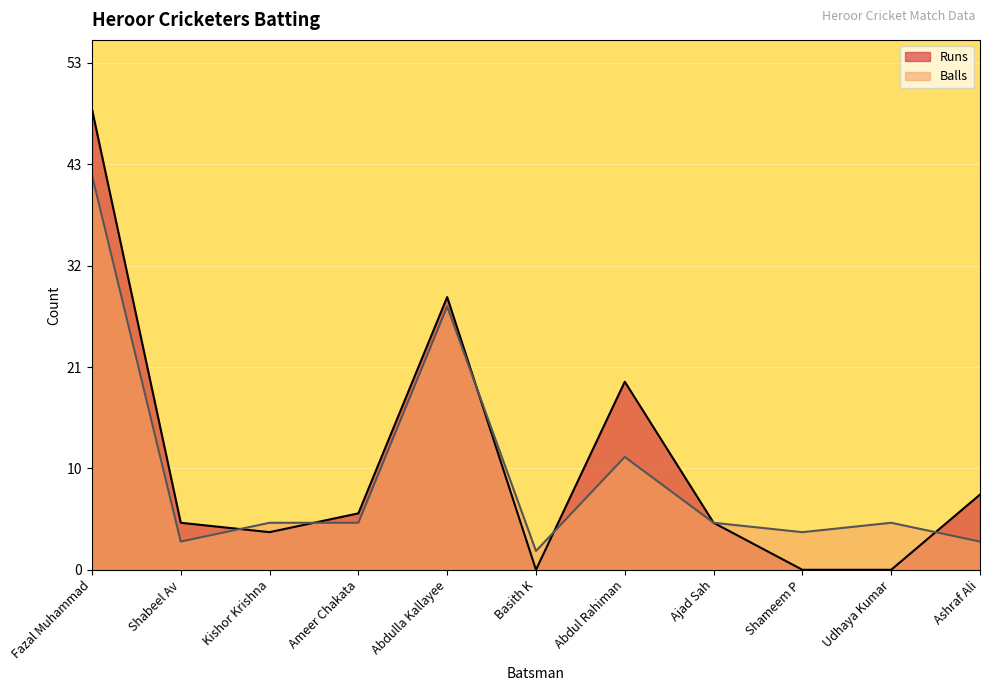

In Balls, how many points are higher than both neighbors (excluding endpoints)?

3